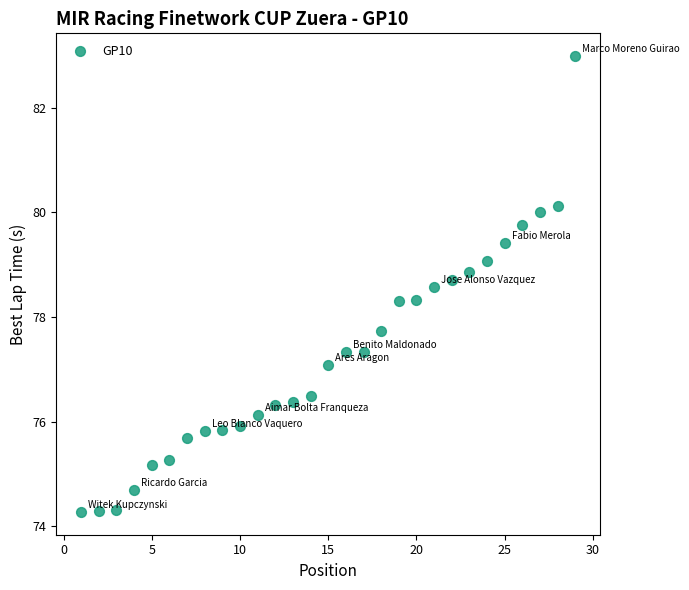

What is the range of Y values (max minus min)?

8.7